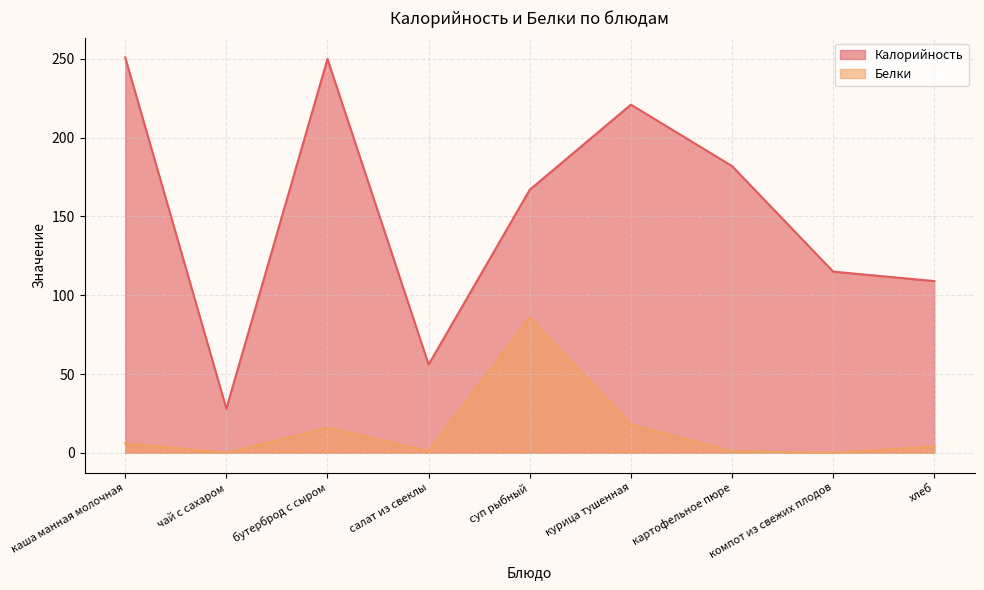

Is the value of Калорийность at курица тушенная greater than the value of Белки at бутерброд с сыром?

Yes